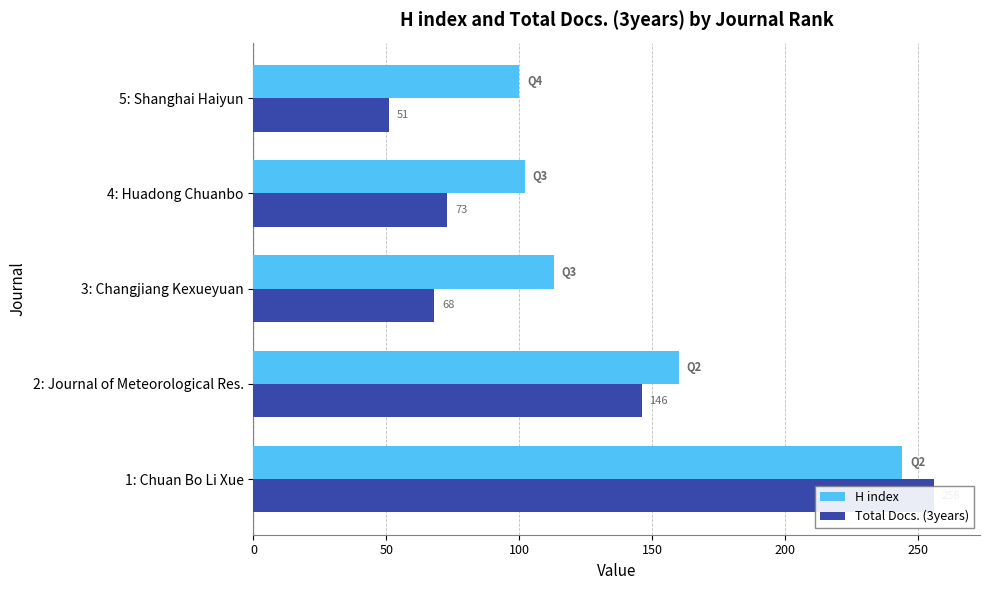

At 3: Changjiang Kexueyuan, list the series in order from smallest to largest.

Total Docs. (3years), H index